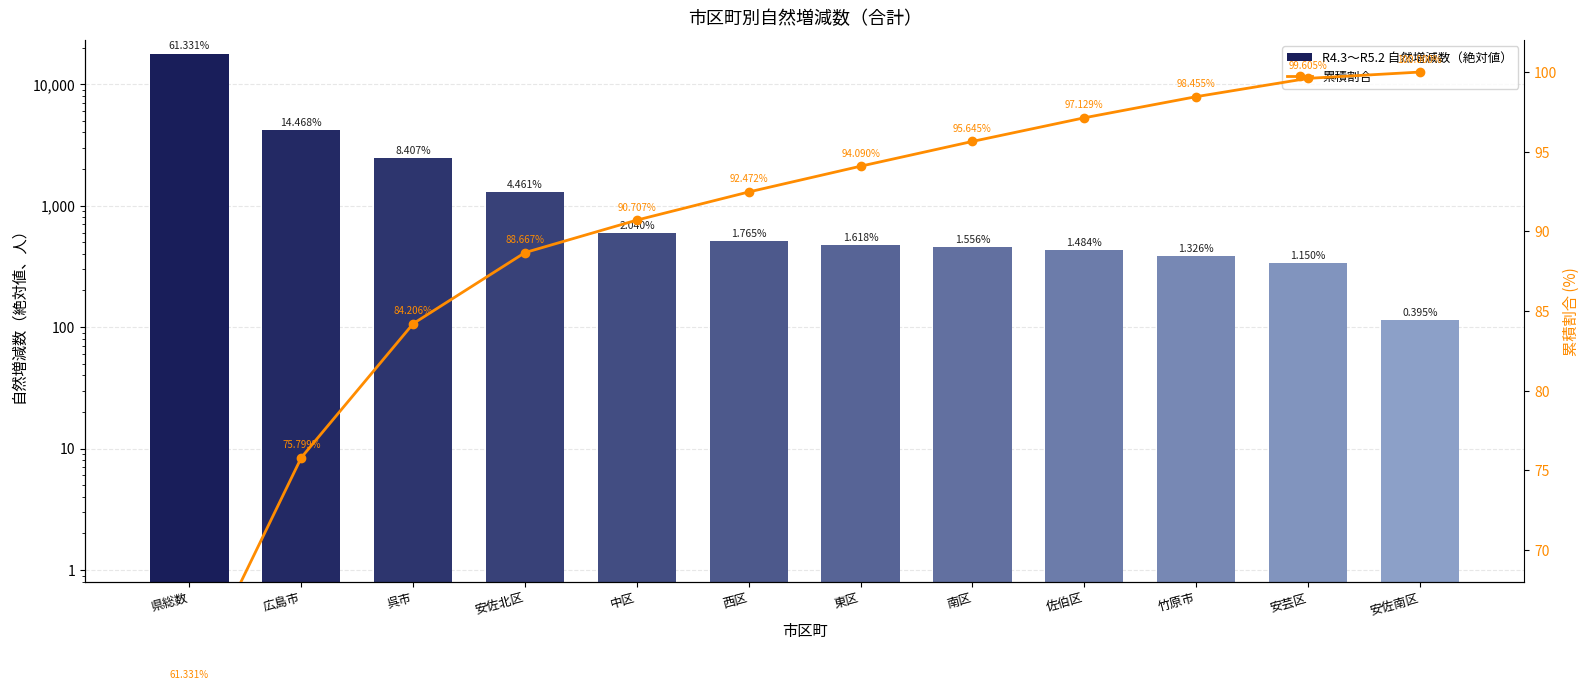

What is the label of the 3rd bar from the right?

竹原市